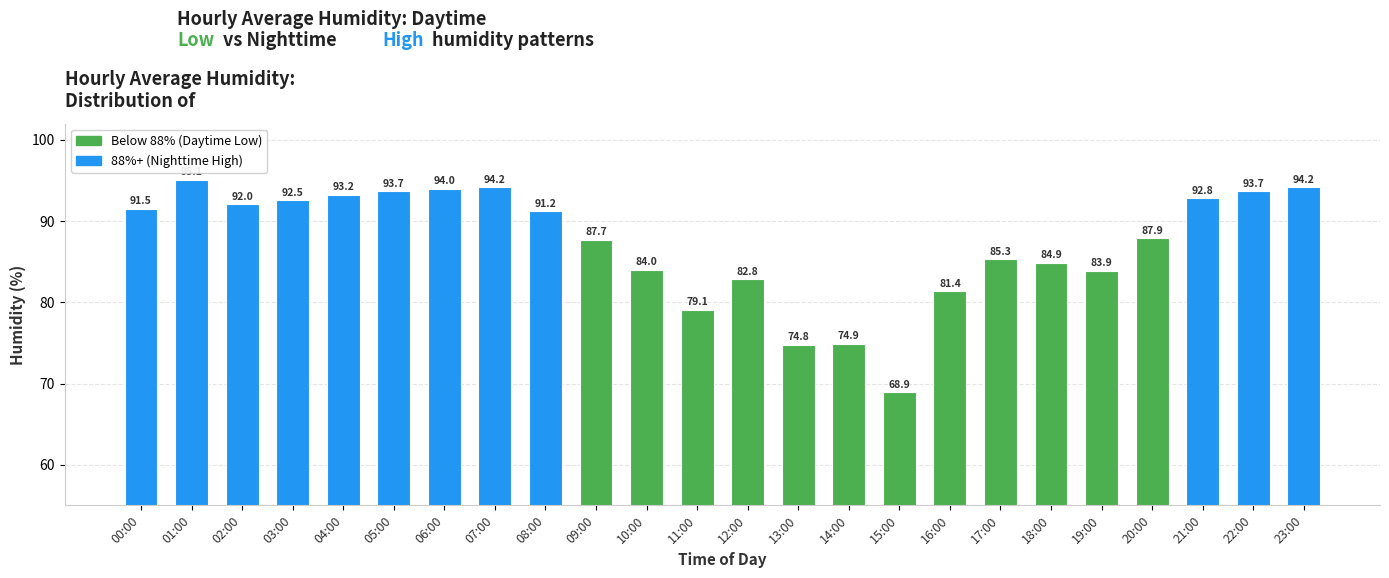

What position from the right is 05:00?

19